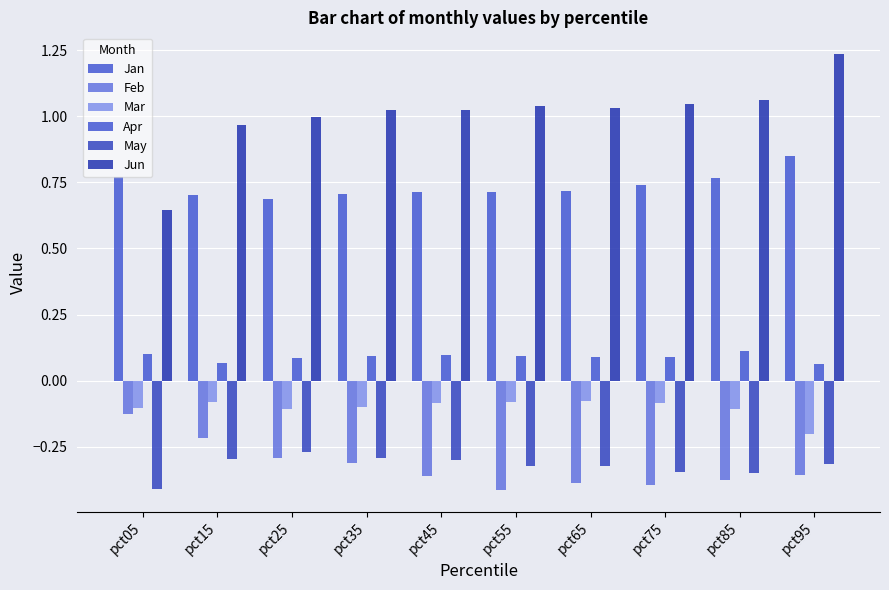

Between pct25 and pct65, which series saw the biggest shift?

Feb